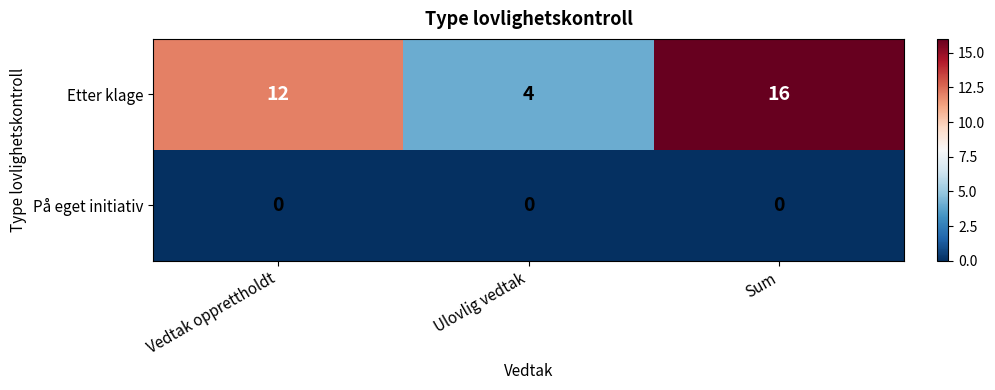

Reading left to right, list all the values displayed in this chart.

Etter klage: Vedtak opprettholdt=12	Ulovlig vedtak=4	Sum=16
På eget initiativ: Vedtak opprettholdt=0	Ulovlig vedtak=0	Sum=0